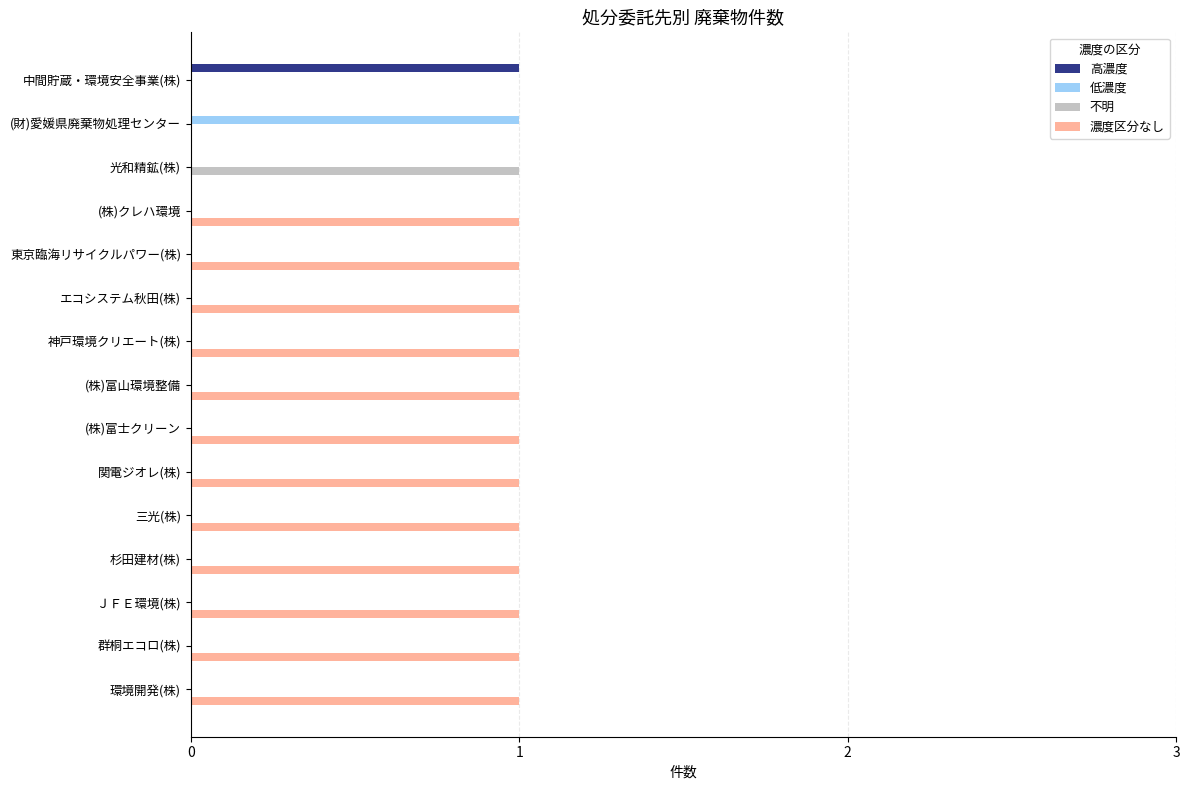

The 濃度区分なし series shows 1 at 関電ジオレ(株). True or false?

True